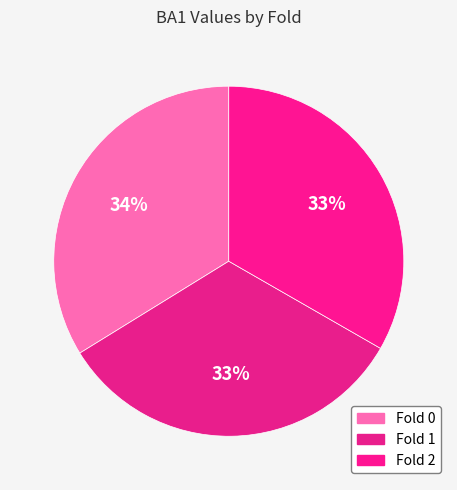

Which slice is the largest?

Fold 0